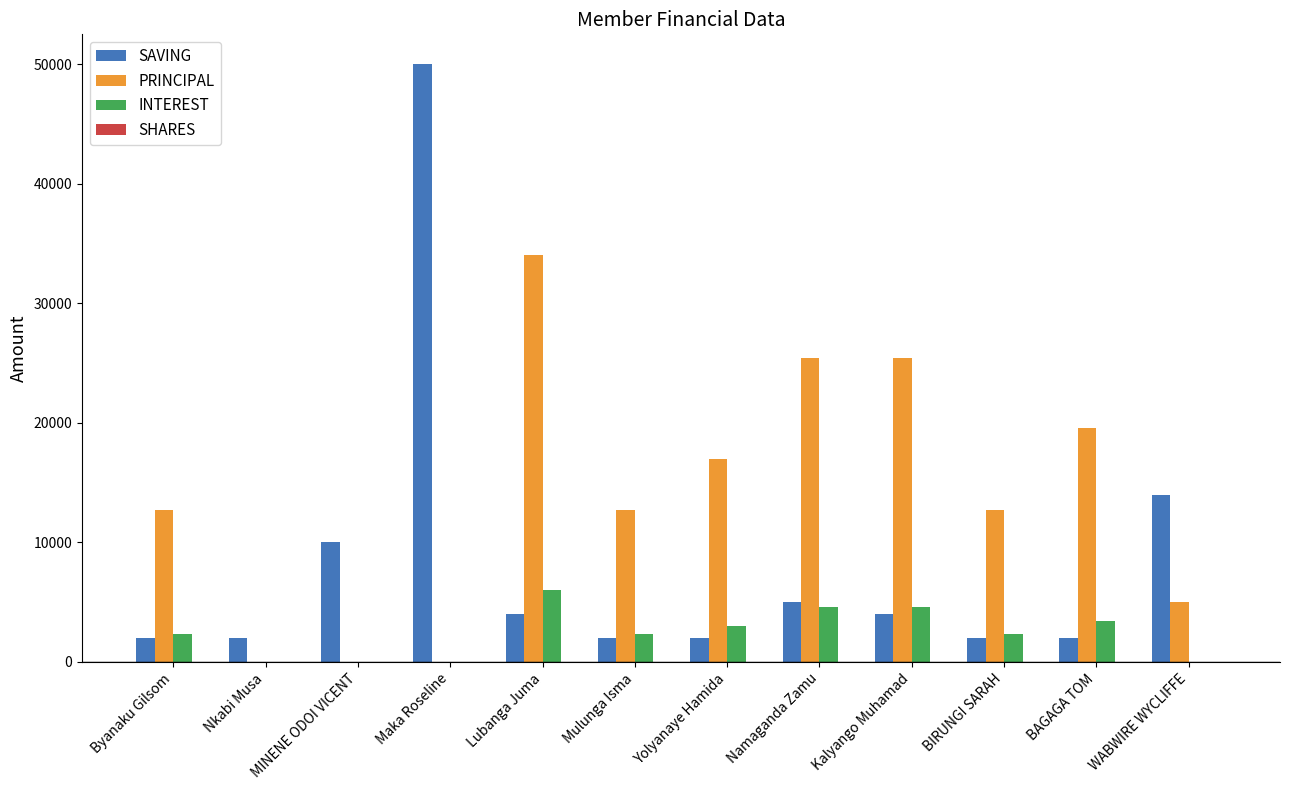

What value does the PRINCIPAL series have at BIRUNGI SARAH?

12700